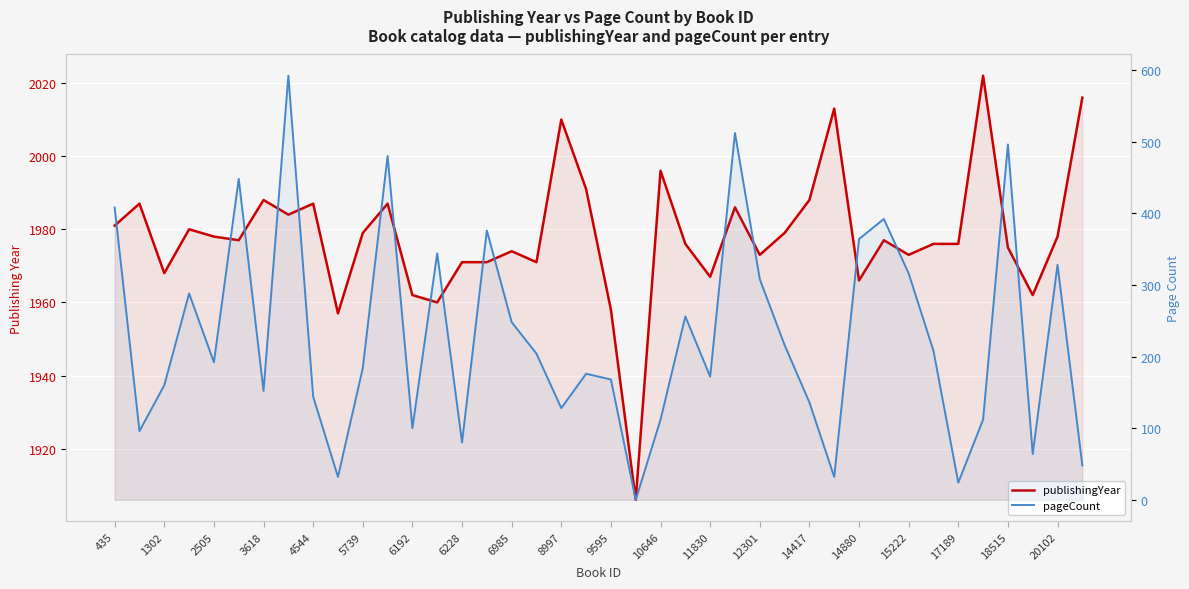

What is the value of the pageCount point at the 2nd from the left?

96